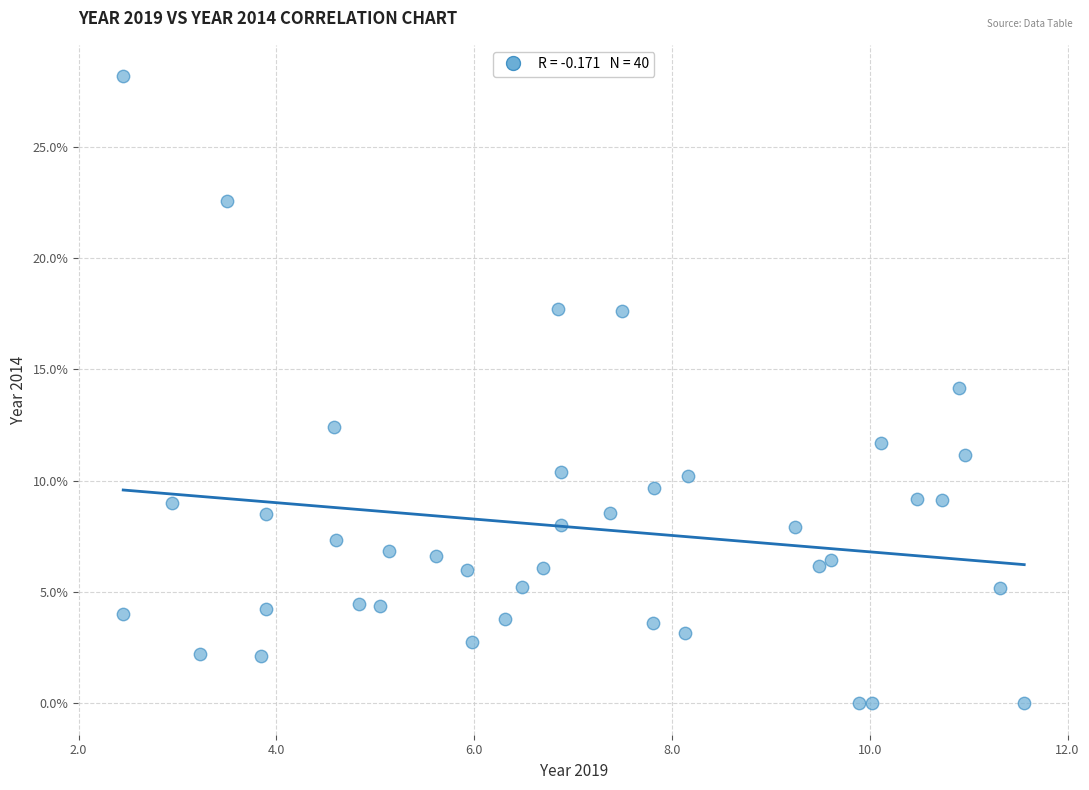

What is the range of Y values (max minus min)?

28.2